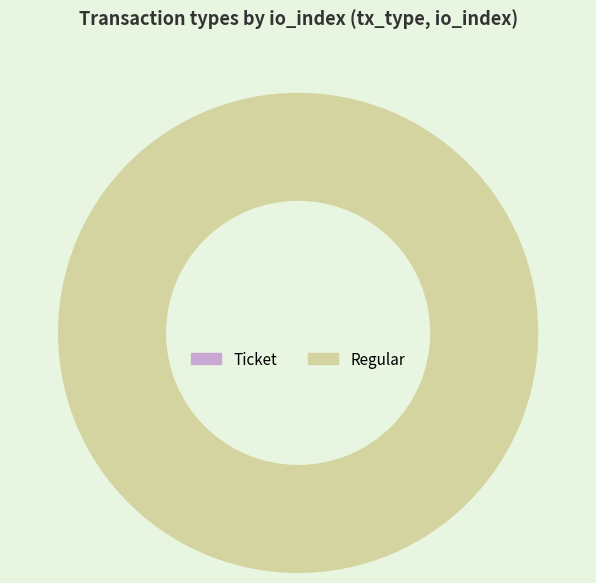

True or false: Regular accounts for 93% of the total.

False